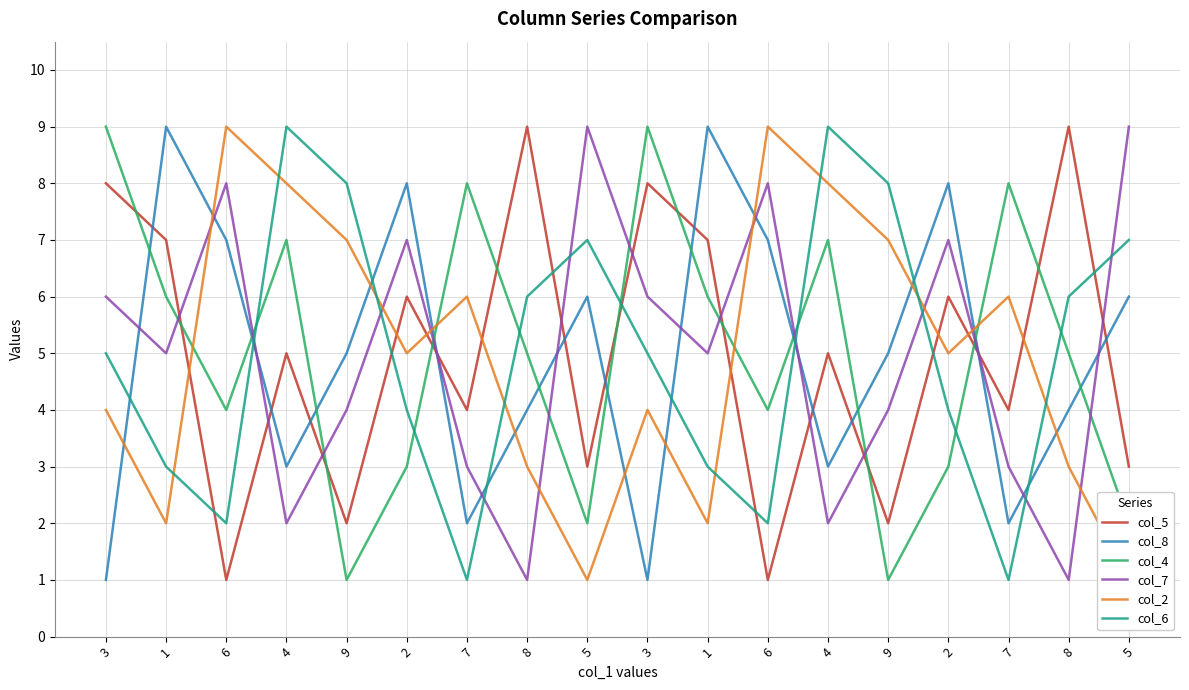

Is the value of col_5 at 7 greater than the value of col_2 at 3?

No